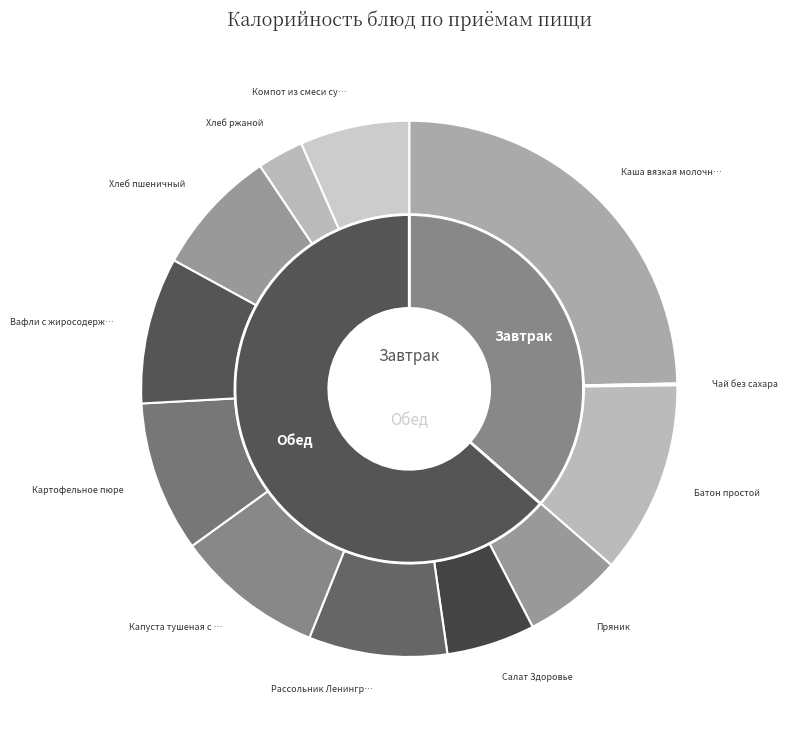

Is it true that Батон простой is 4% of the pie?

False